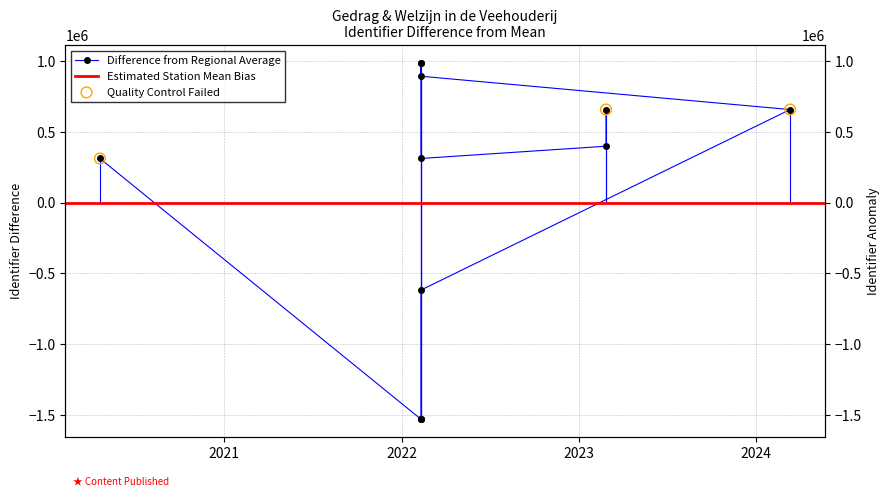

What is the change in value from 2020-04-20 to 2022-02-10?

-1843606.0